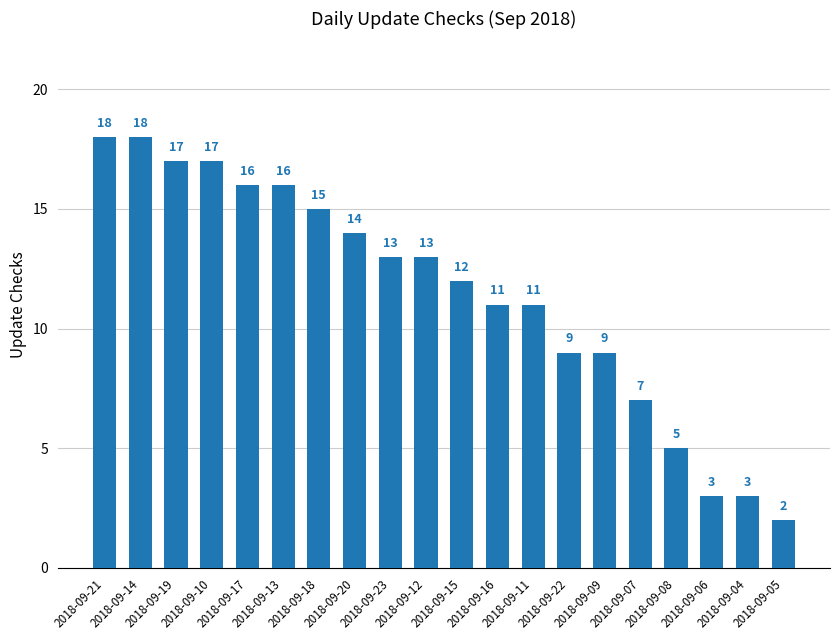

What is the greatest value displayed?

18